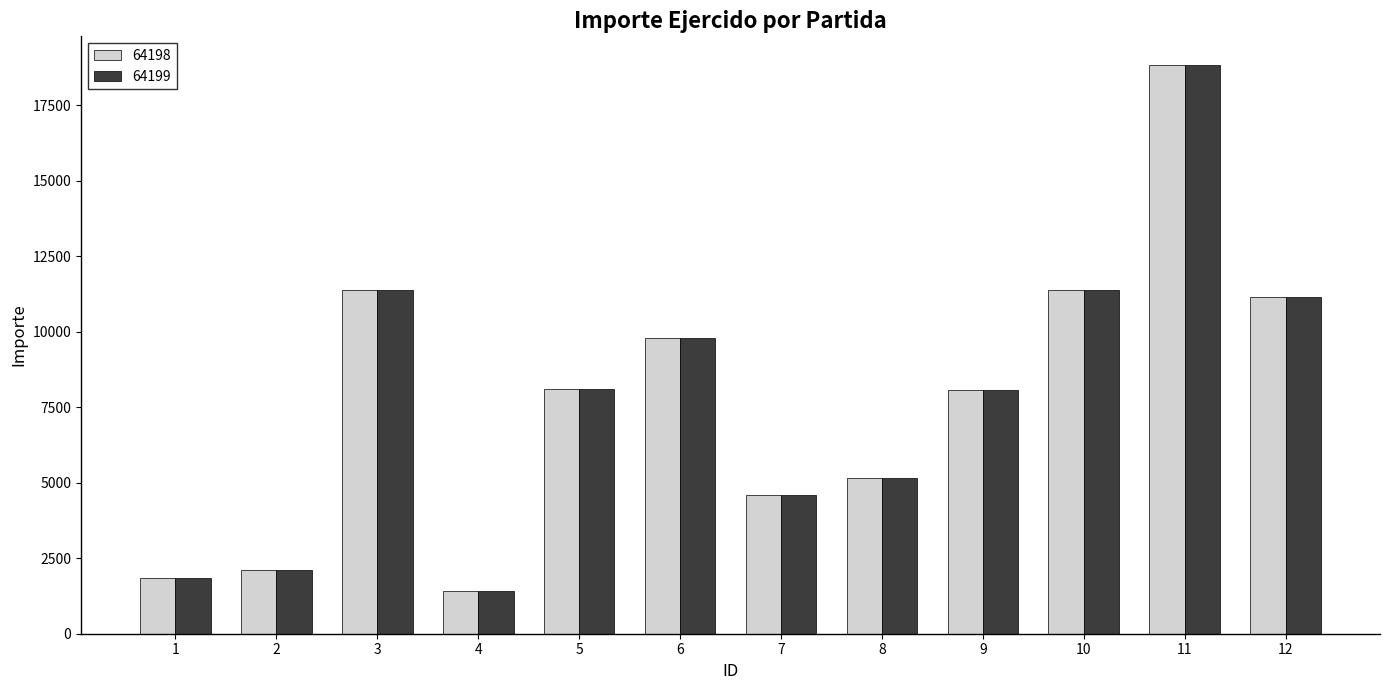

What is the minimum value for 64198?

1408.0